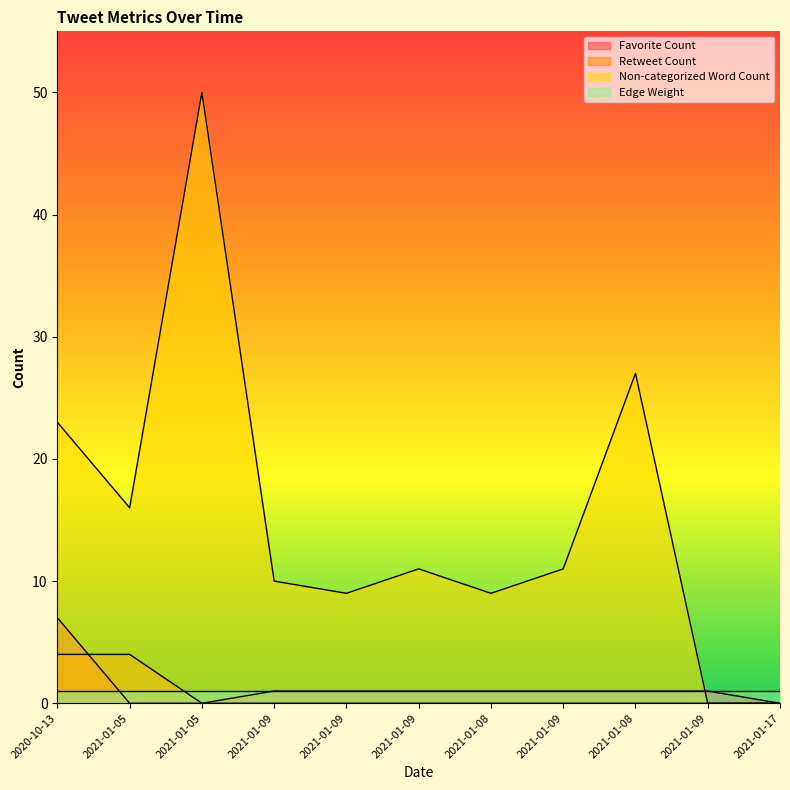

At how many categories does at least one series exceed 12?

4